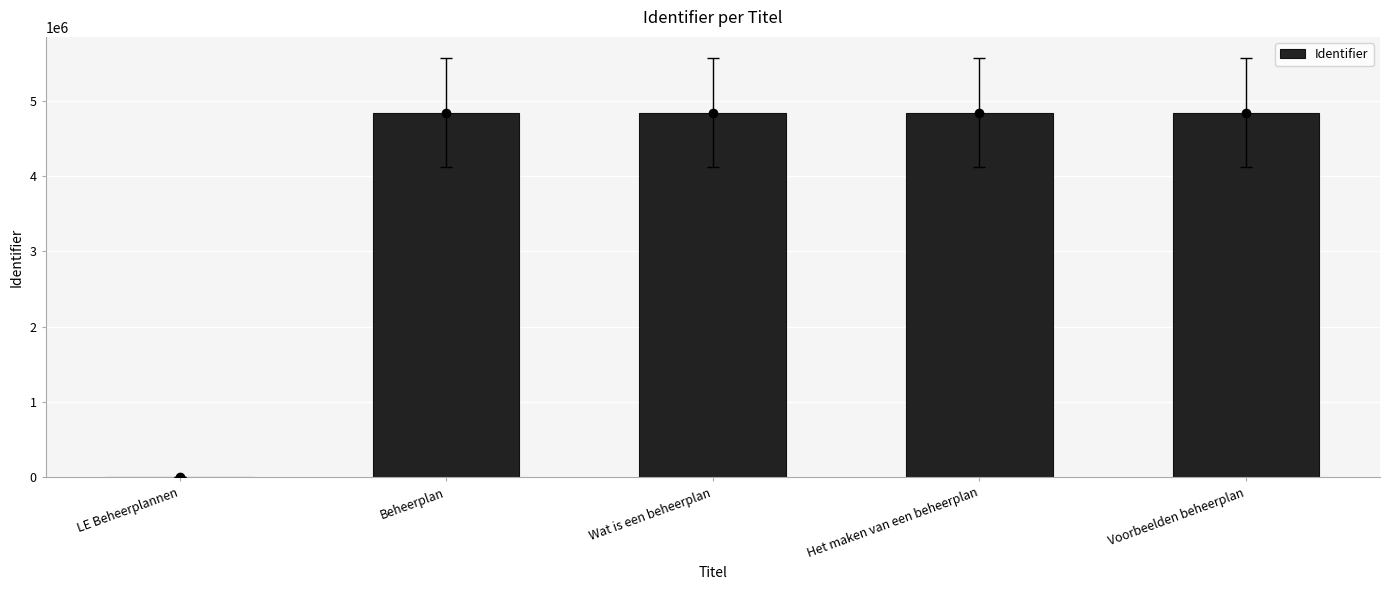

How many positive values are there?

4